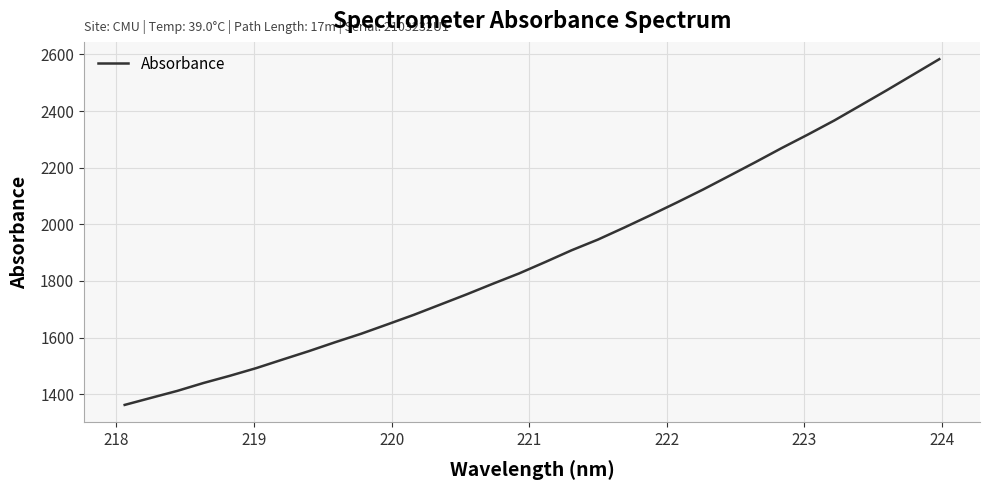

True or false: the data has more than 2 interior local peaks.

False